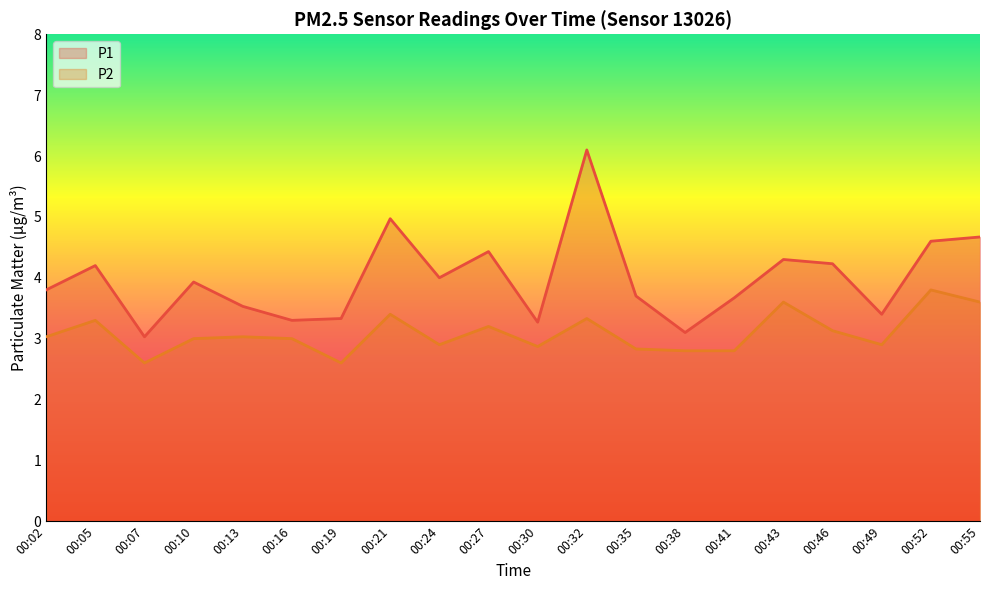

True or false: P2 and P1 cross at least once.

False